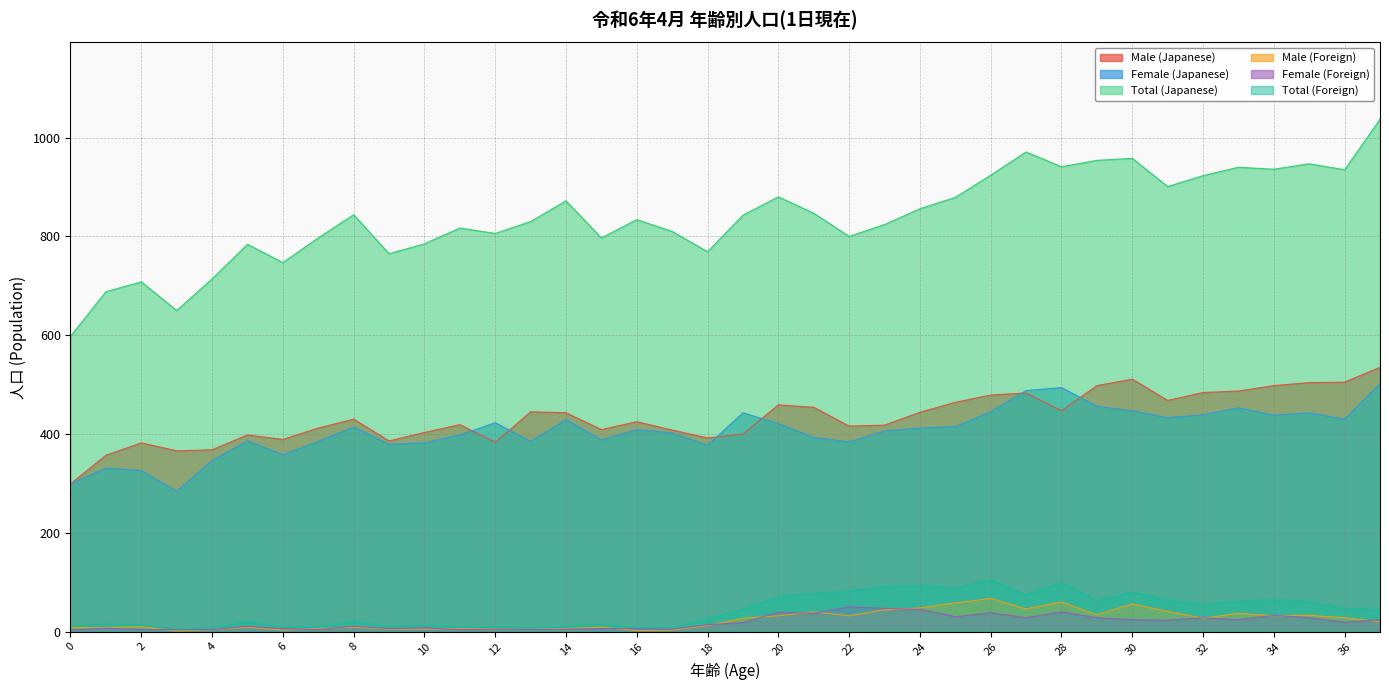

Where does the Male (Japanese) series first go above 430?

13